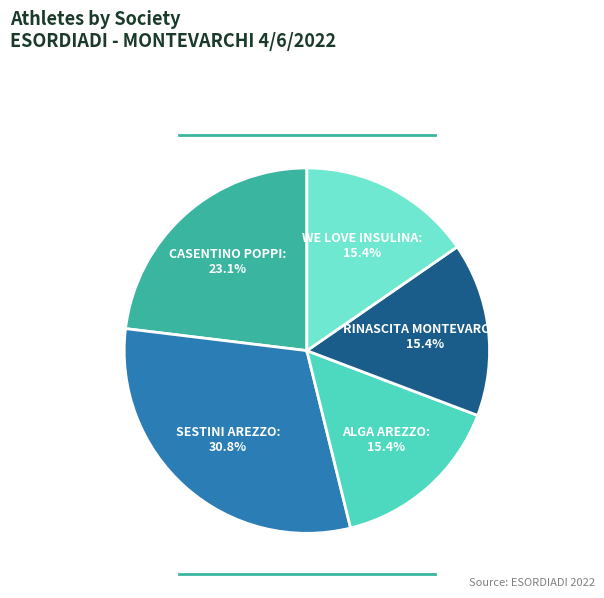

To the nearest percent, what is the difference between the largest and smallest slice percentages?

15%